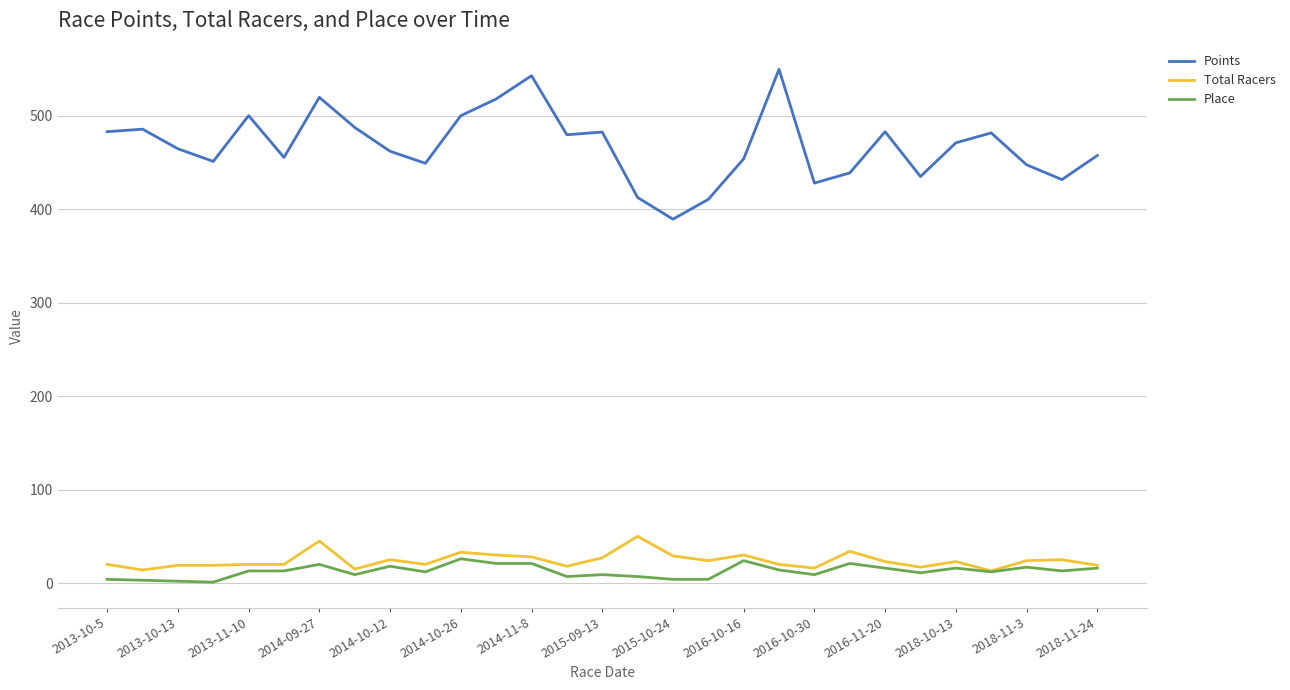

What is the maximum value for Points?

549.6